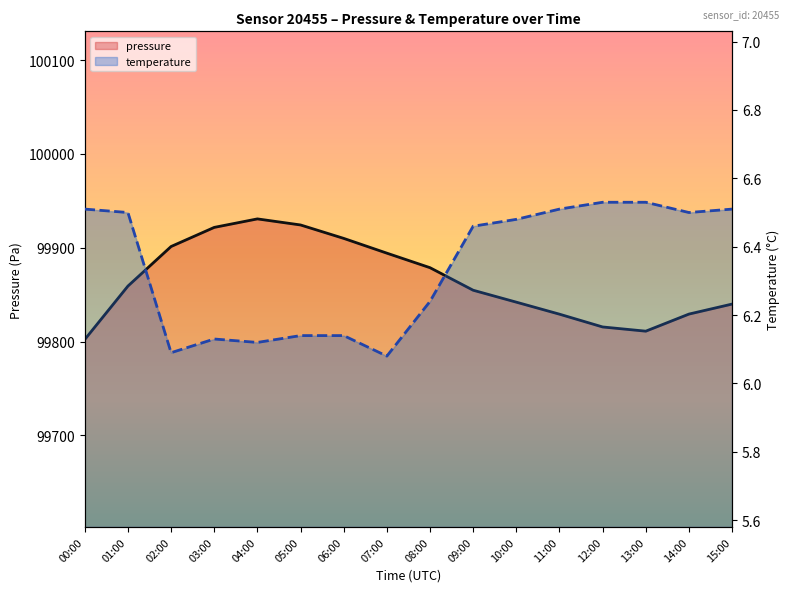

The value of pressure at 10:00 is 148334.1. True or false?

False